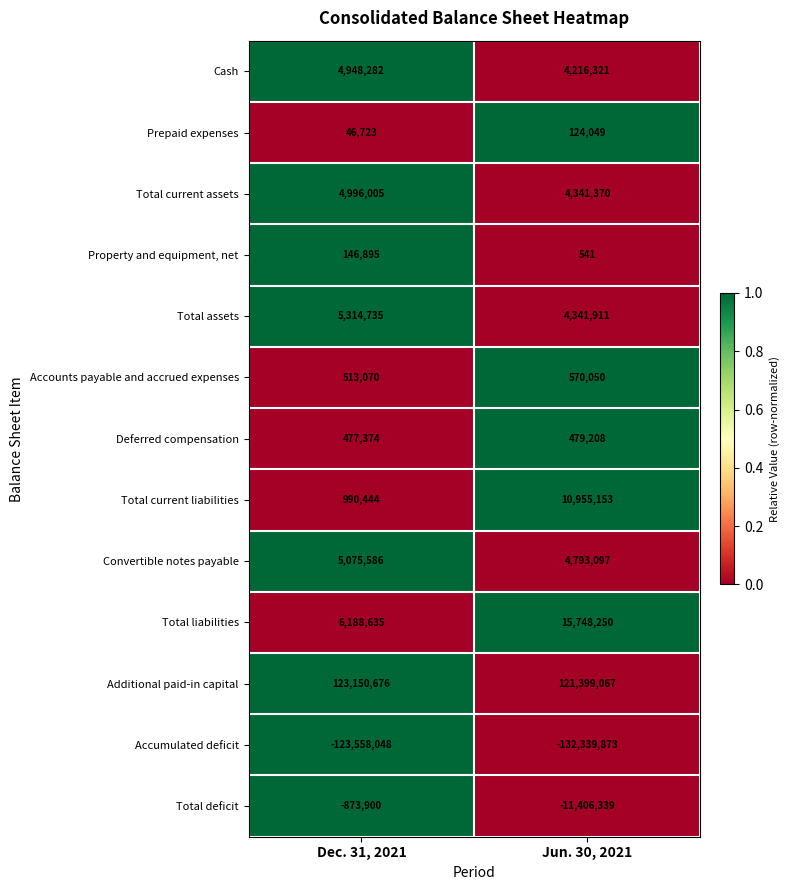

Between Dec. 31, 2021 and Jun. 30, 2021, which series saw the biggest shift?

Total deficit